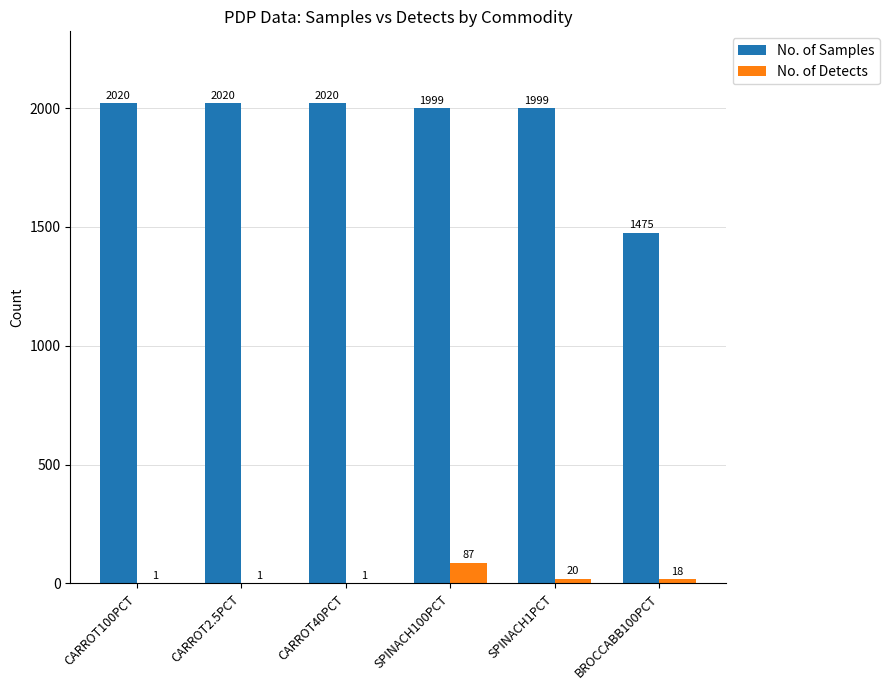

How many series are shown in this chart?

2